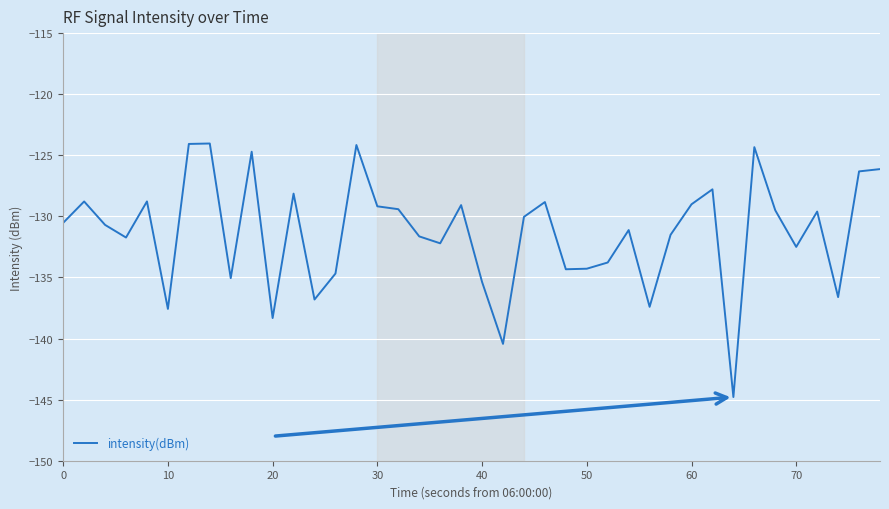

What is the greatest value displayed?

-124.0